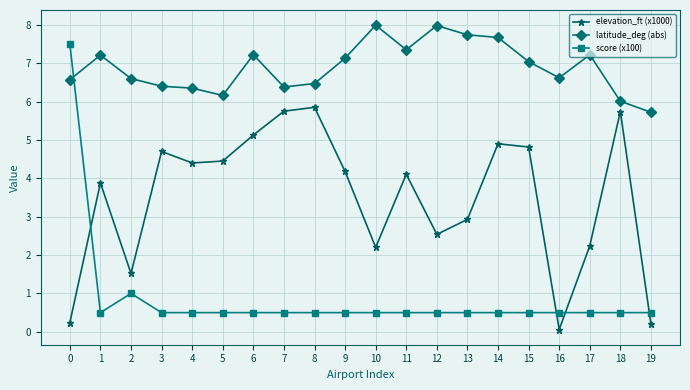

At 16, list the series in order from smallest to largest.

elevation_ft (x1000), score (x100), latitude_deg (abs)